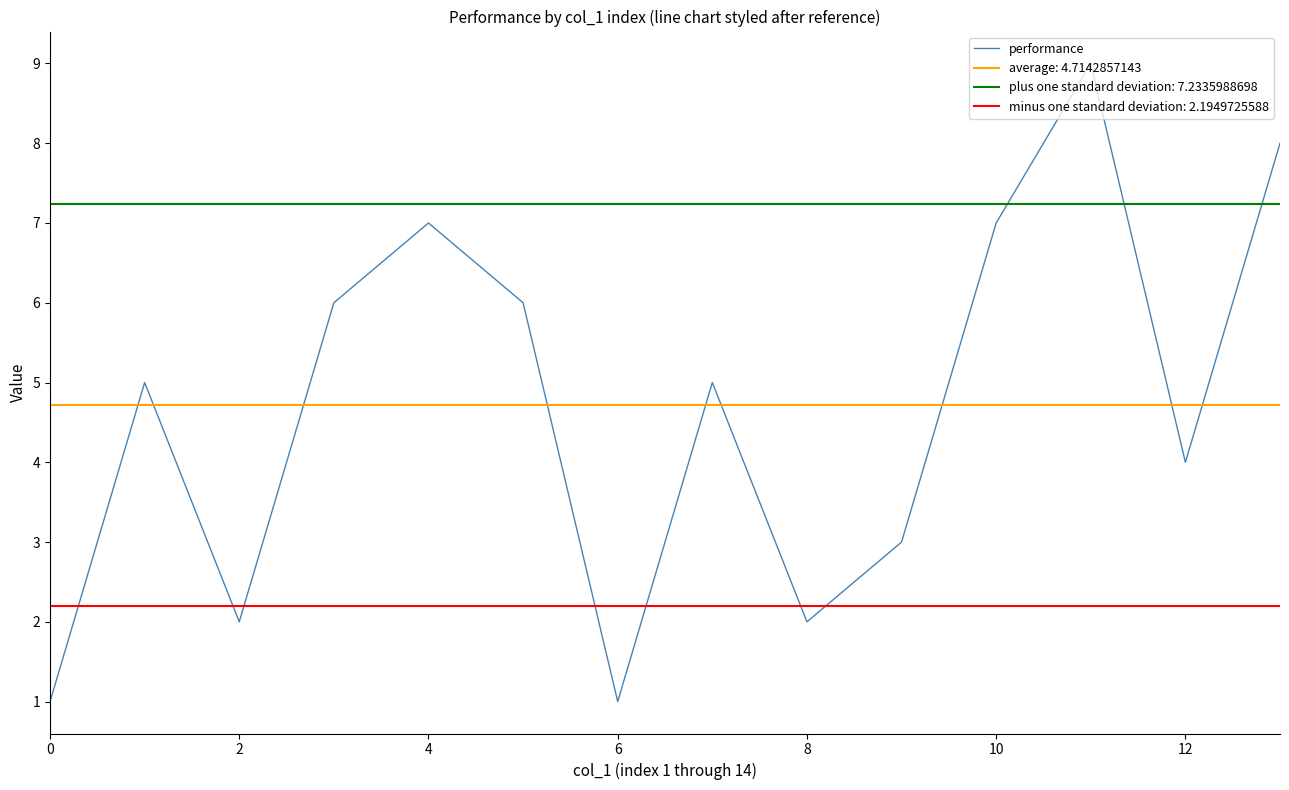

What is the minimum value shown in the chart?

1